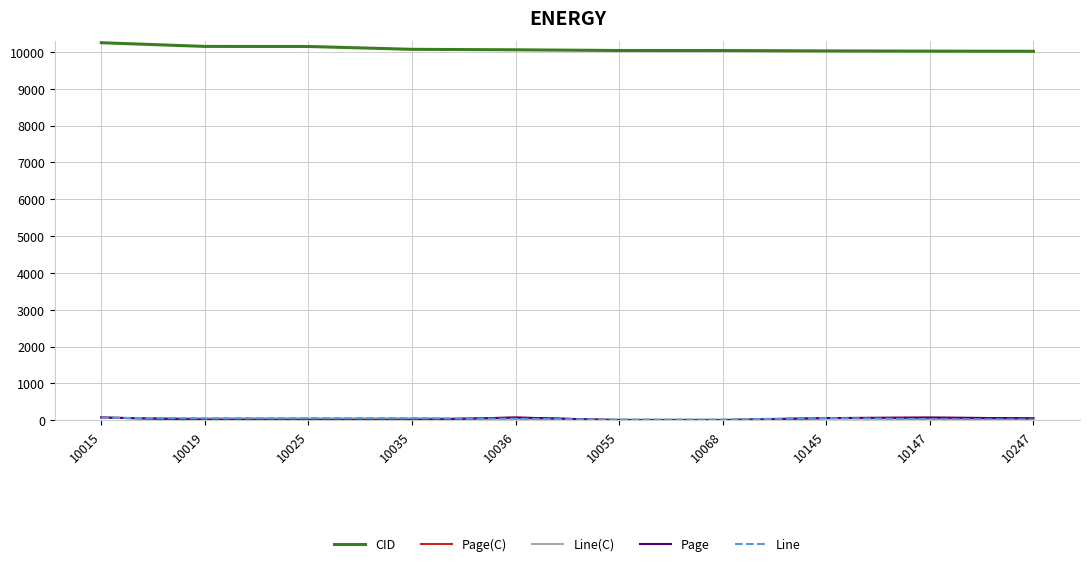

Read the Page(C) value at 10019.

17